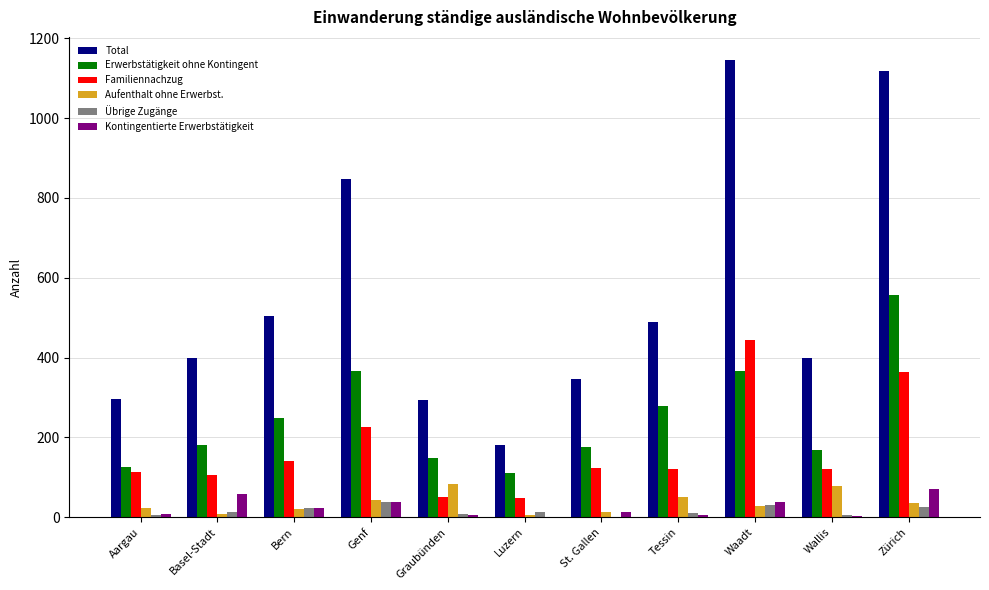

Which series has the largest range (max minus min)?

Total